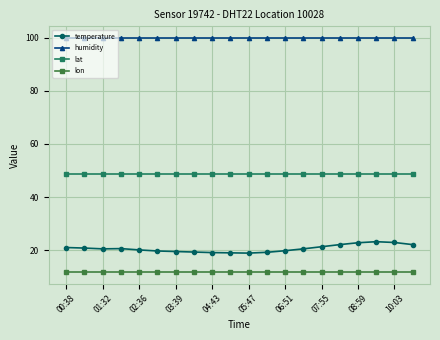

What is the value of the lon point at the 20th from the left?

11.9